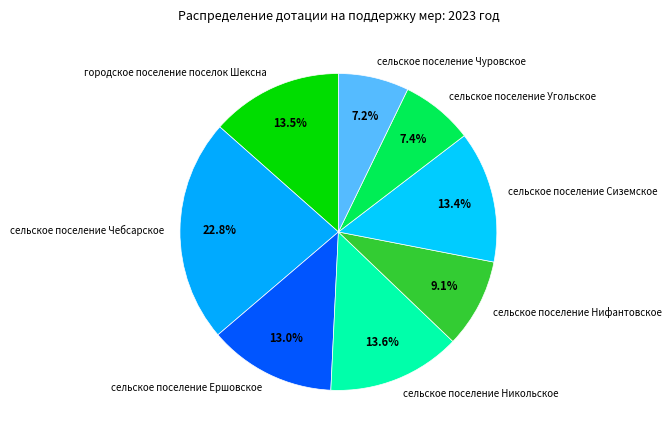

Is the sum of сельское поселение Сиземское and сельское поселение Никольское greater than half?

No